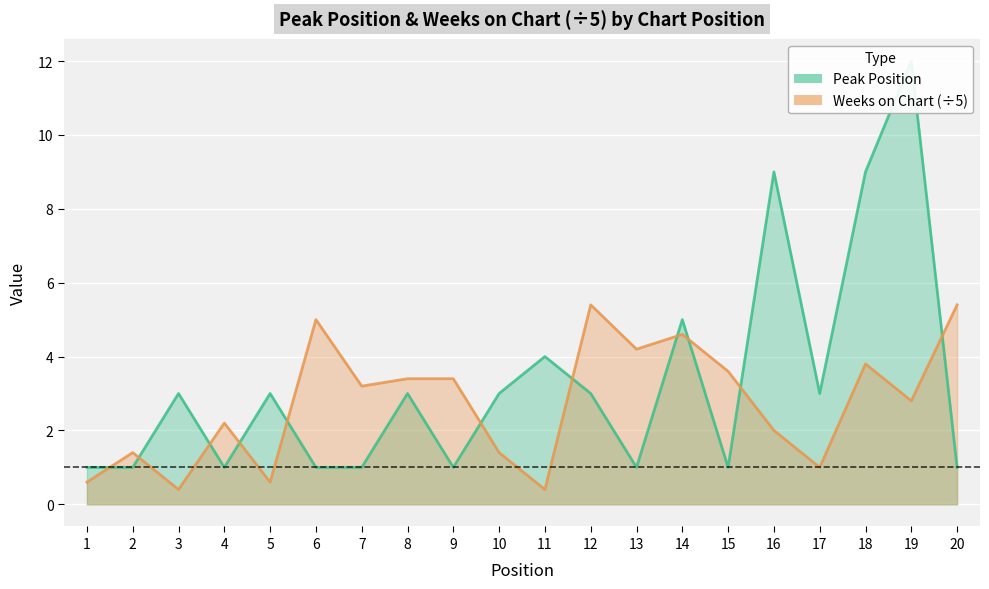

What is the value of the Weeks on Chart point at the 3rd from the left?

0.4